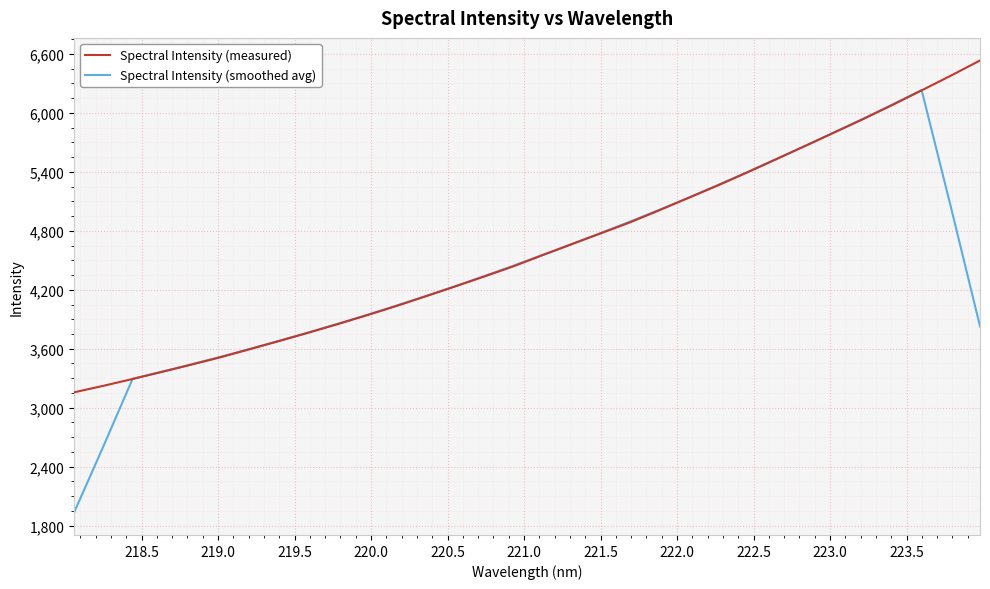

What is the lowest value of the Spectral Intensity (measured) series?

3156.5